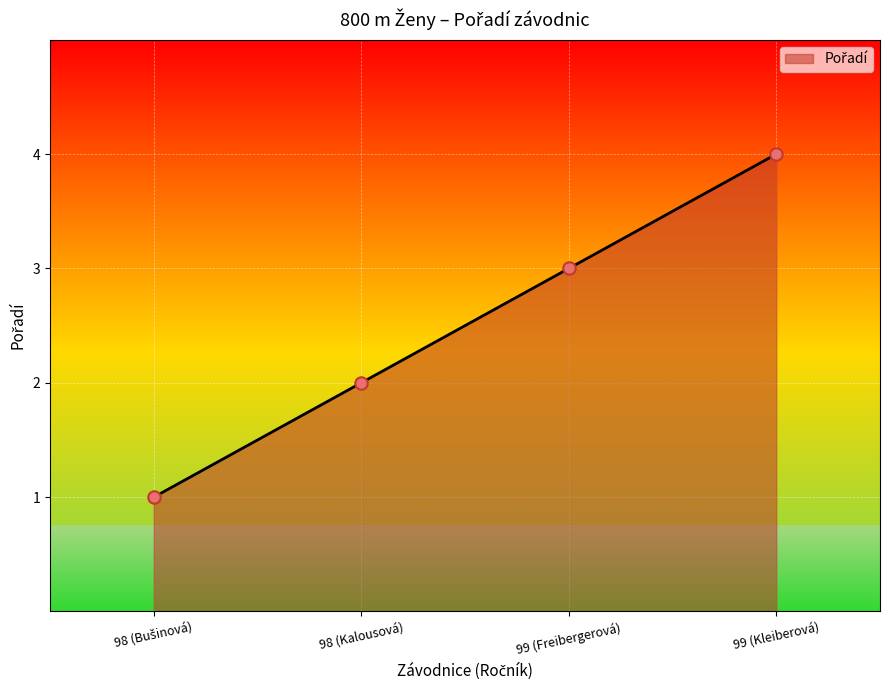

What is the change in value from 98 (Kalousová) to 99 (Freibergerová)?

+1